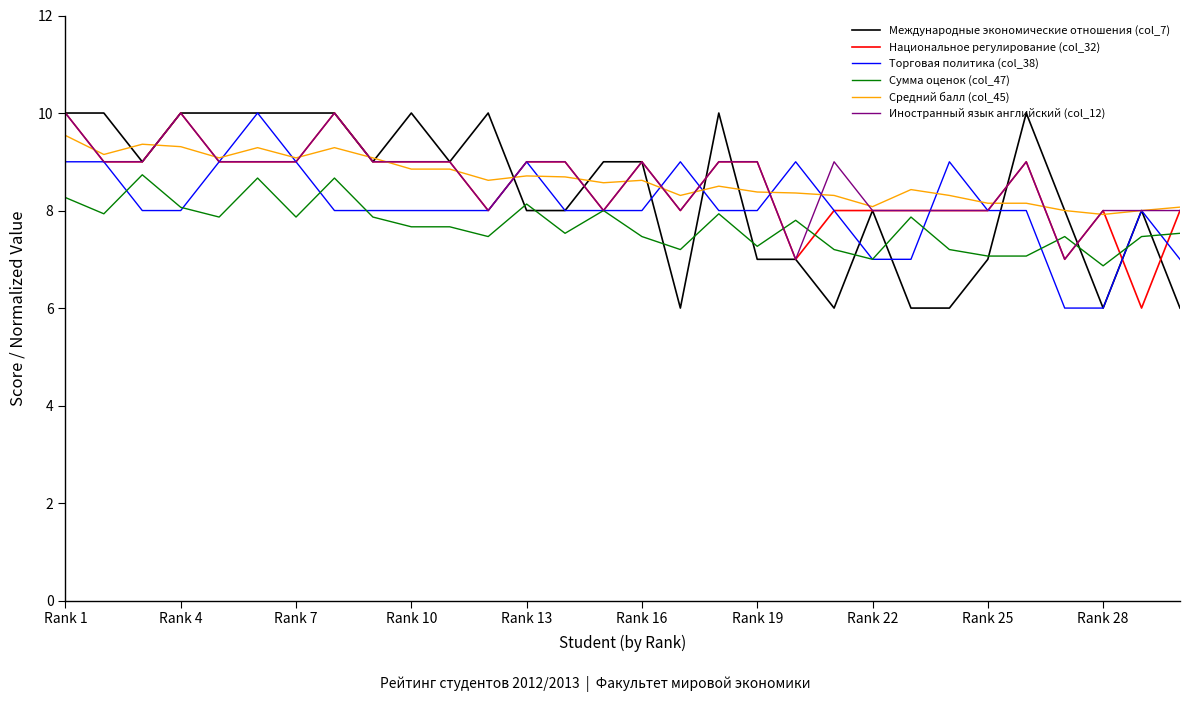

What is the average value of the Иностранный язык английский (col_12) series?

8.6